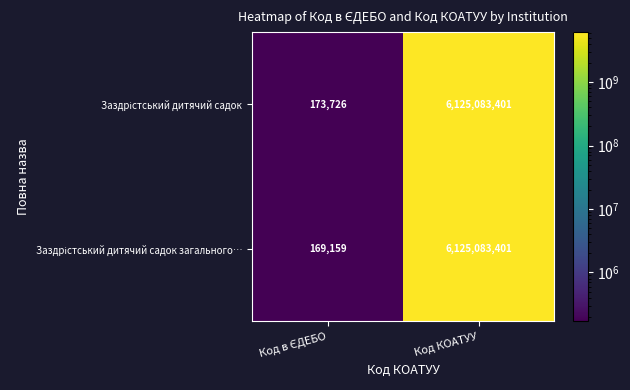

What is the smallest value displayed?

169159